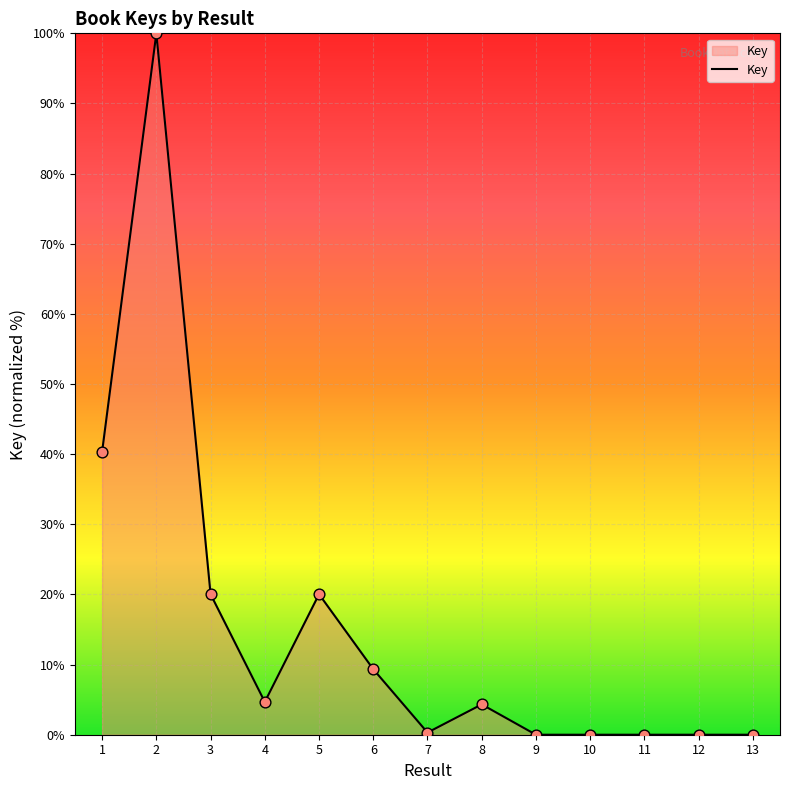

What is the change in value from 1 to 4?

-35.7